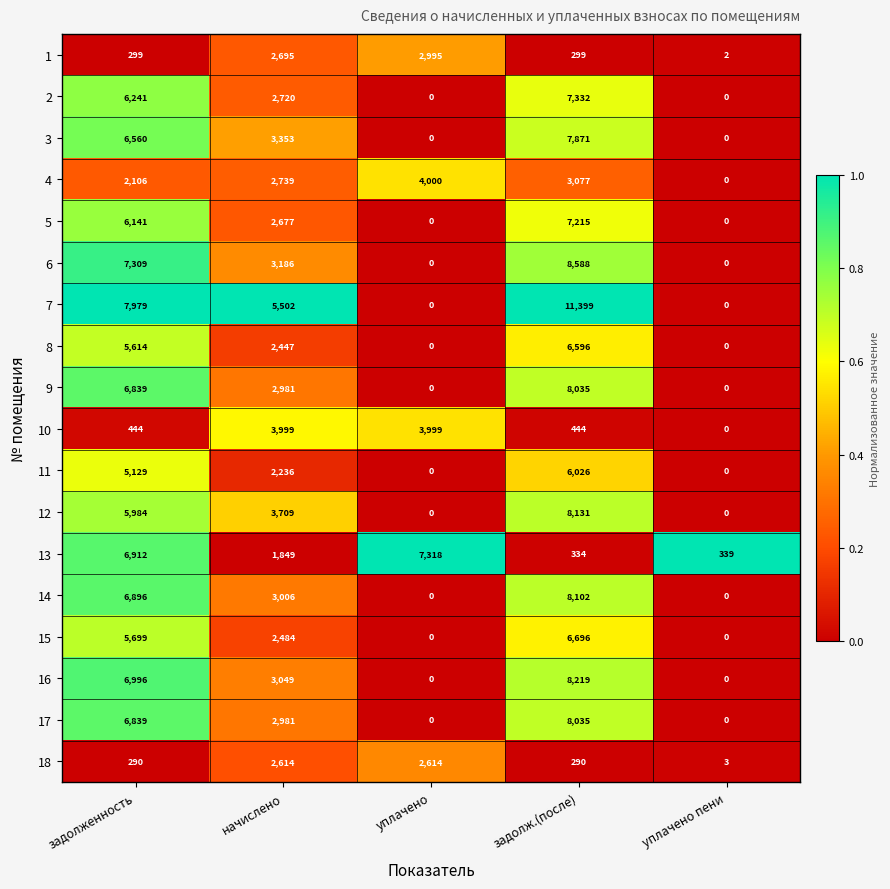

Where is 12 nearest to the value 4065?

начислено